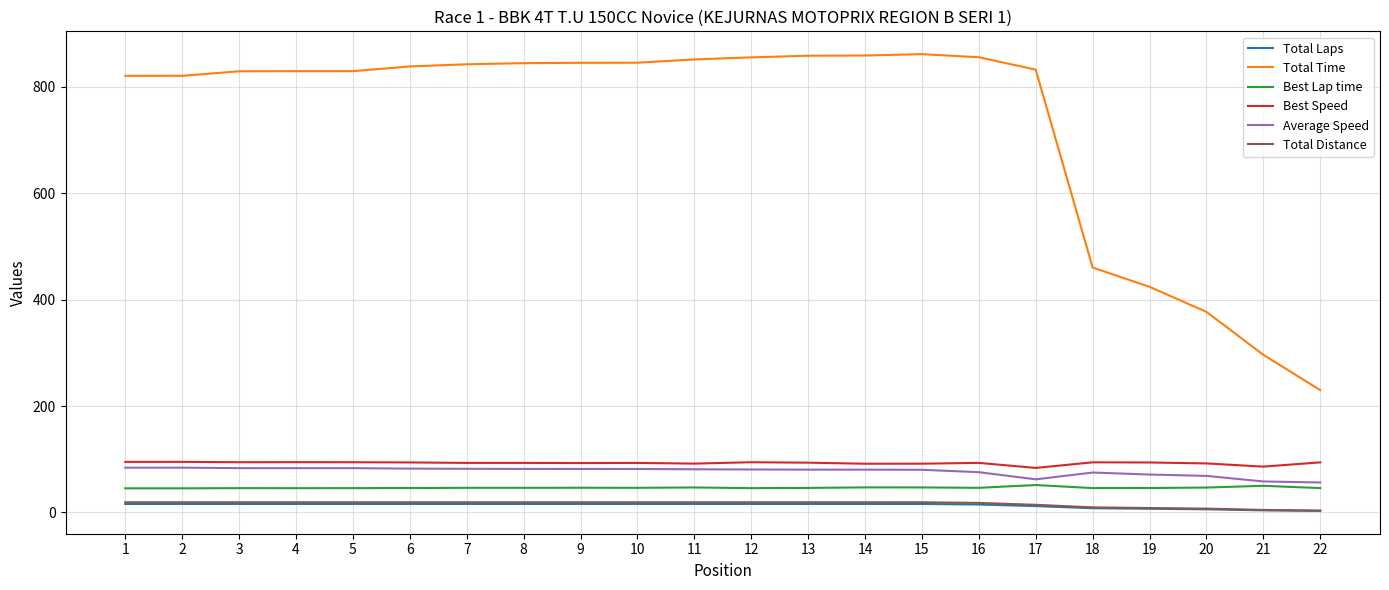

Is it true that Total Time equals 838.2 at 6?

True